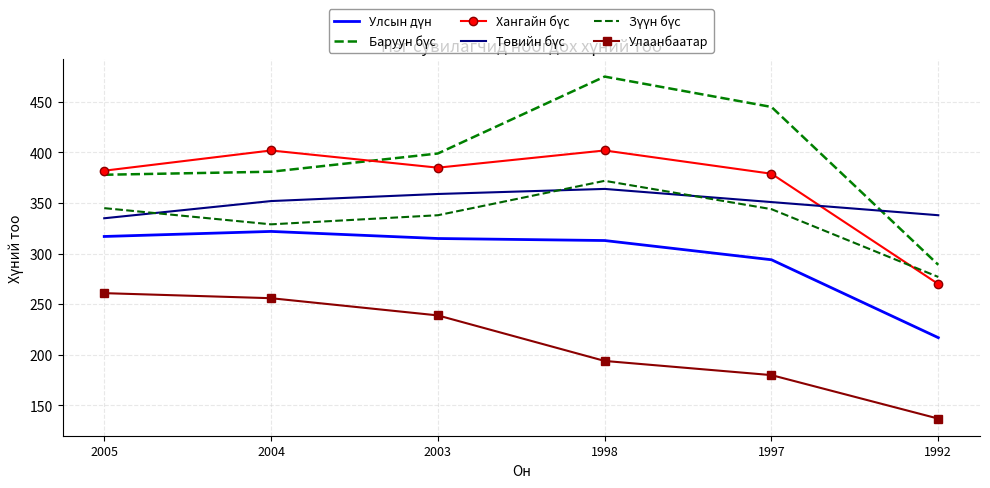

Reading left to right, what are all the values shown in this chart?

Улсын дүн: 2005=317	2004=322	2003=315	1998=313	1997=294	1992=217
Баруун бүс: 2005=378	2004=381	2003=399	1998=475	1997=445	1992=289
Хангайн бүс: 2005=382	2004=402	2003=385	1998=402	1997=379	1992=270
Төвийн бүс: 2005=335	2004=352	2003=359	1998=364	1997=351	1992=338
Зүүн бүс: 2005=345	2004=329	2003=338	1998=372	1997=344	1992=277
Улаанбаатар: 2005=261	2004=256	2003=239	1998=194	1997=180	1992=137